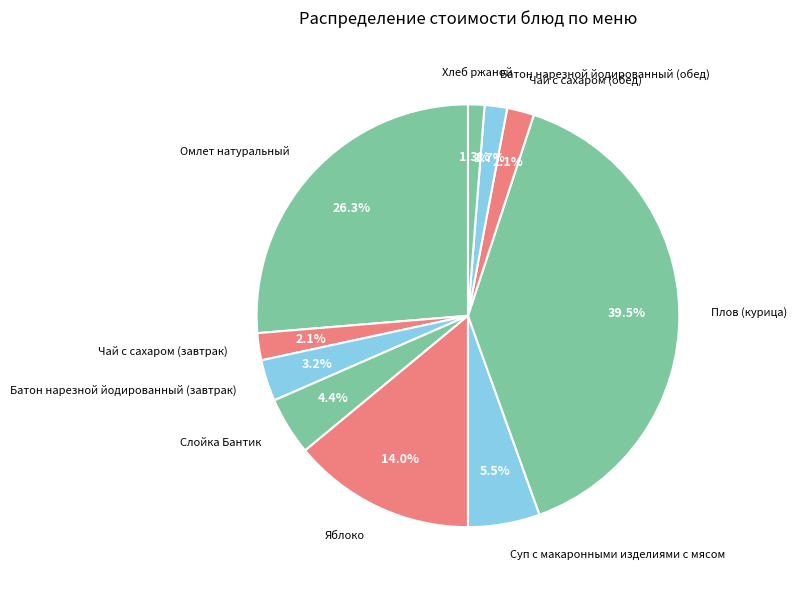

To the nearest percent, what is the average slice percentage?

10%